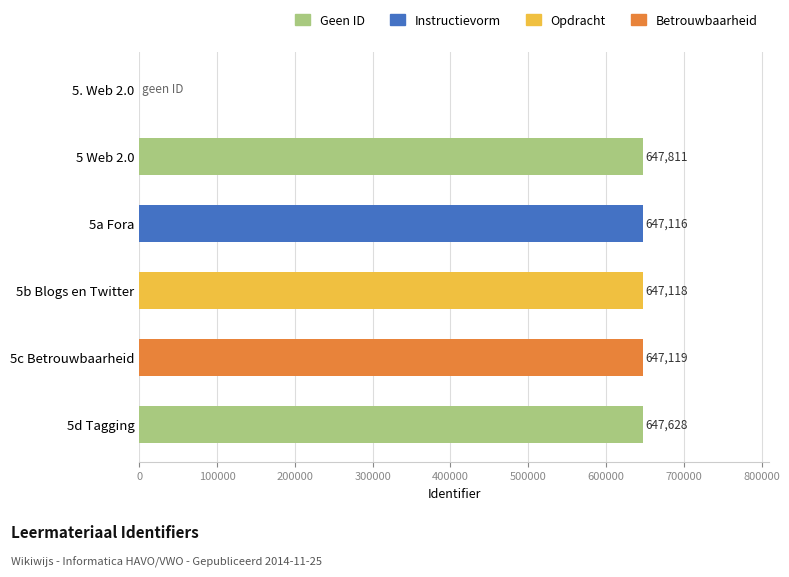

Which category has the highest value across all series?

5 Web 2.0